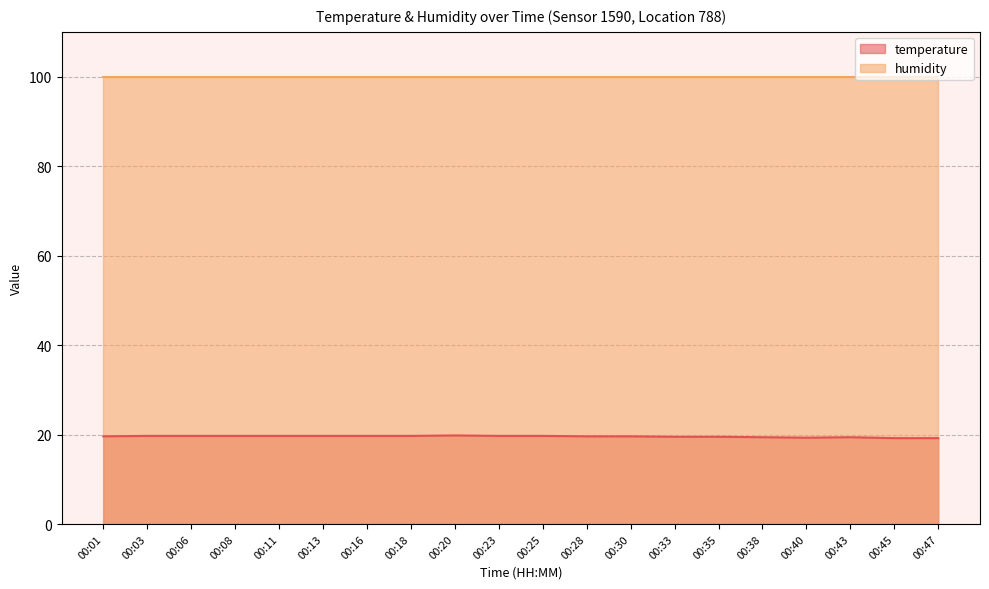

Count the values in the range 19 to 20.

20